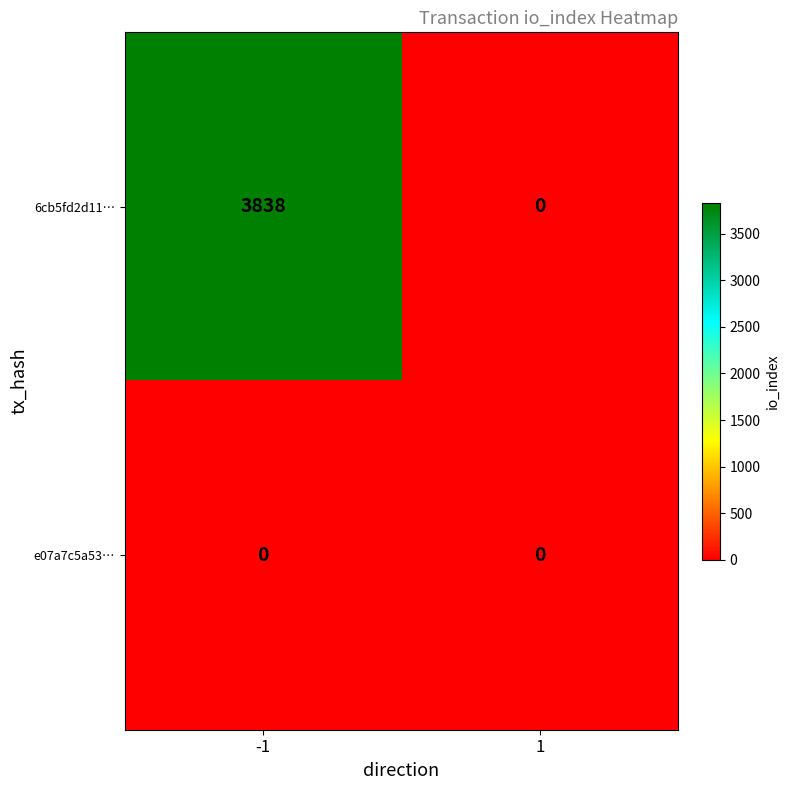

Reading left to right, transcribe all the data shown in this chart.

6cb5fd2d11…: -1=3838	1=0
e07a7c5a53…: -1=0	1=0